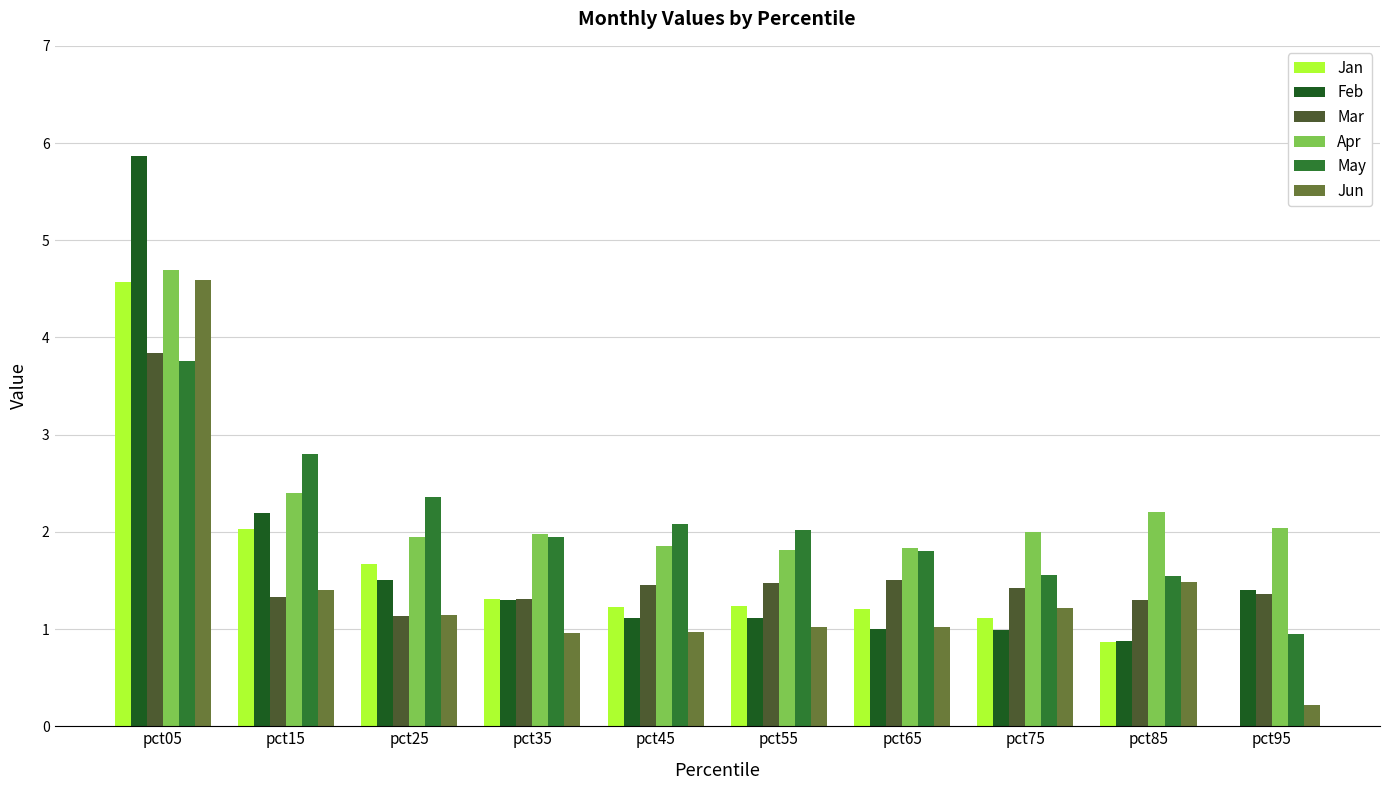

The value of May at pct05 is 5.9. True or false?

False